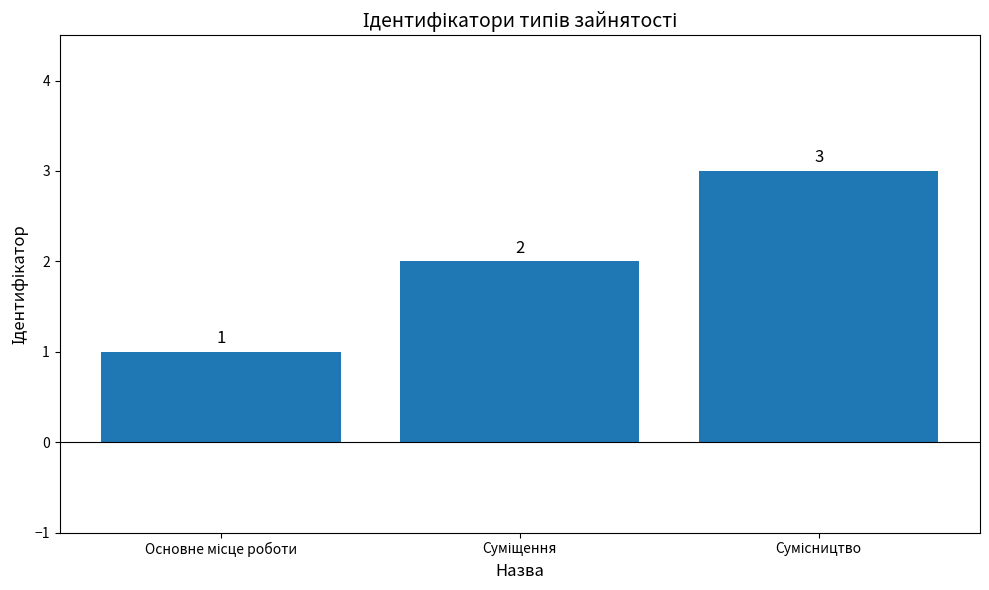

What is the value of the 3rd bar from the left?

3